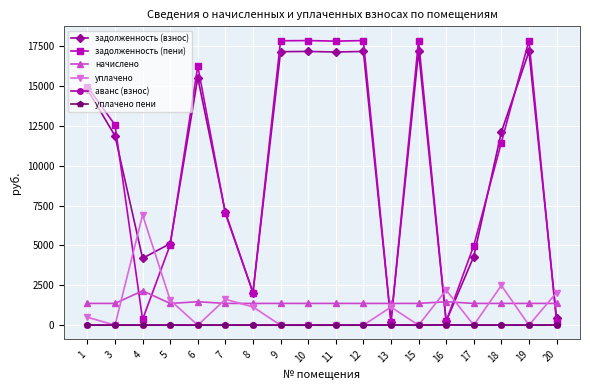

Where is the first local maximum for задолженность (взнос)?

6